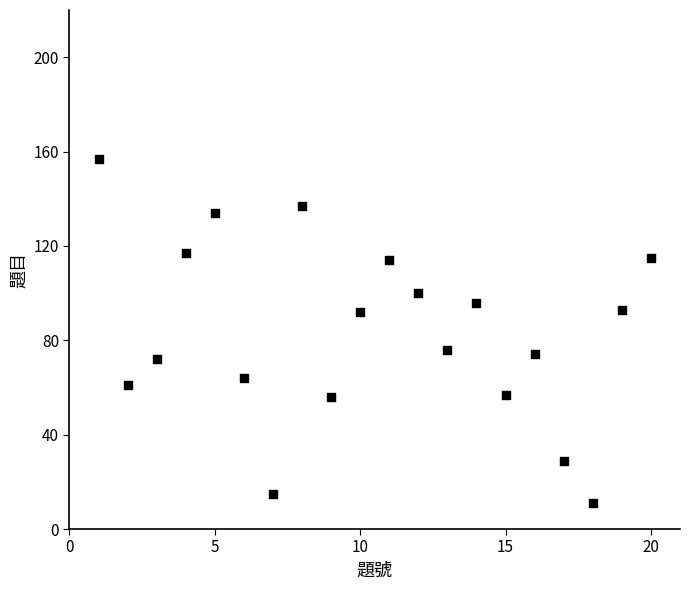

What is the range of X values (max minus min)?

19